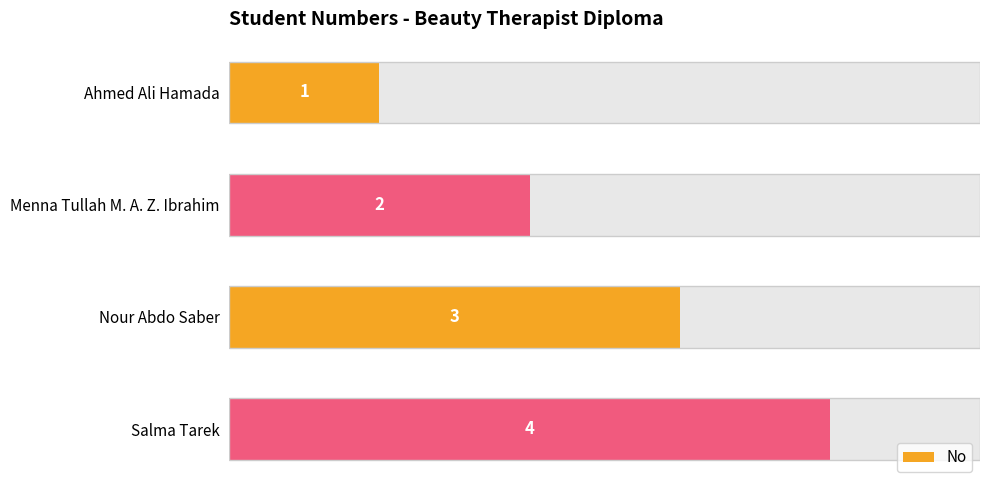

What is the value of the 1st bar from the left?

1